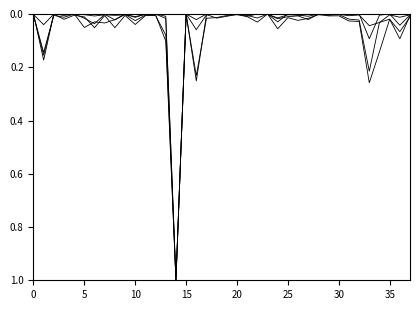

What is the maximum value shown in the chart?

1.0